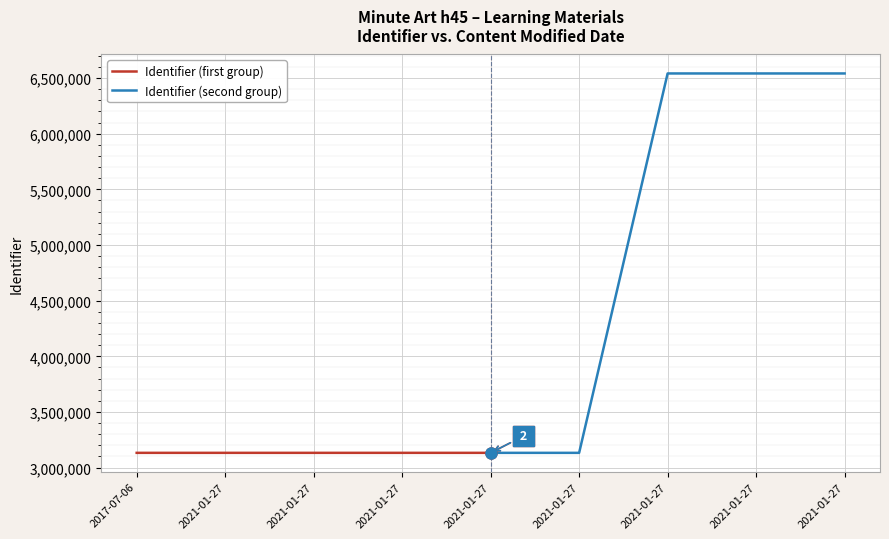

Is this an area chart (filled region under the line)?

No